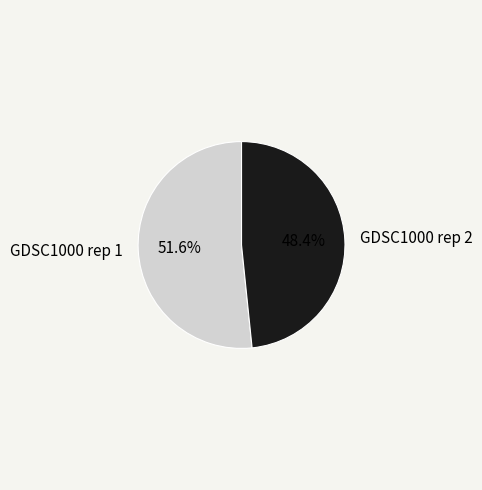

What is the smallest slice in the pie chart?

GDSC1000 rep 2